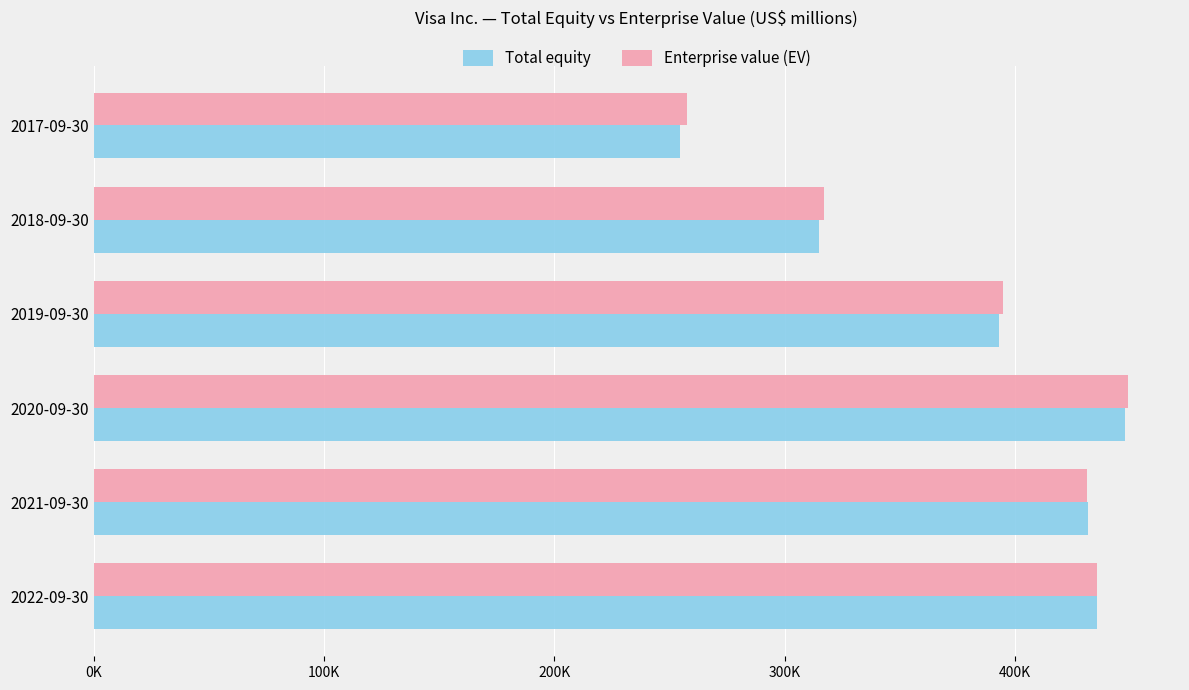

What are all the series names shown in the legend?

Total equity, Enterprise value (EV)